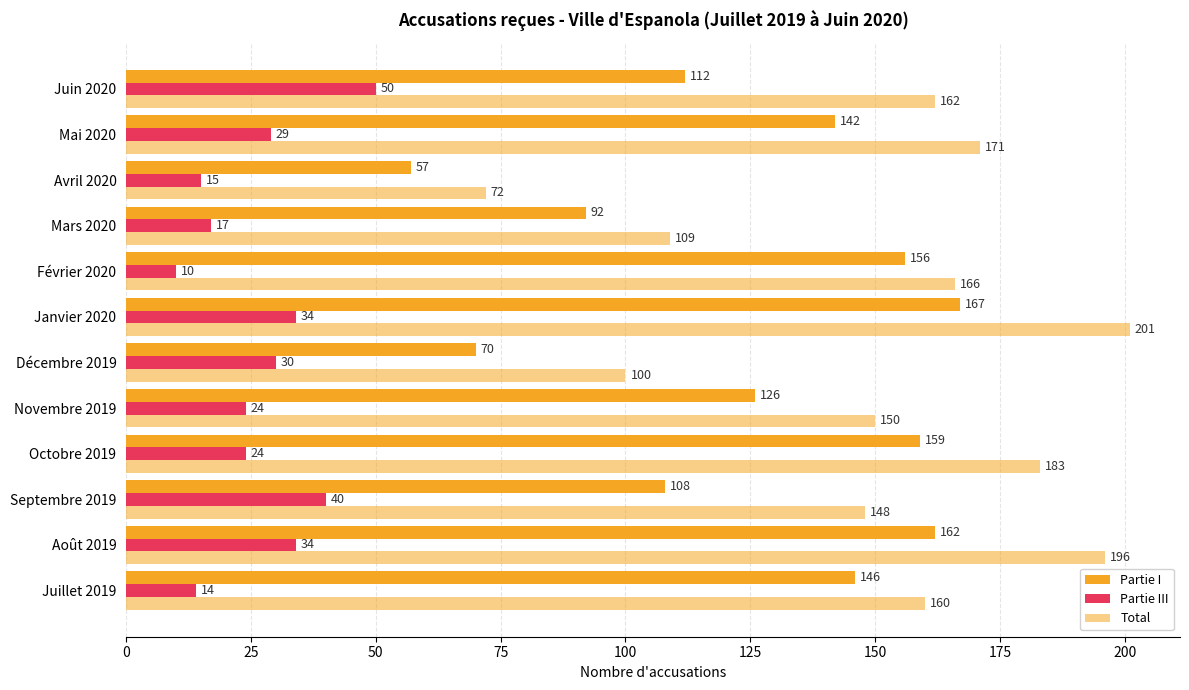

Reading left to right, list all the values displayed in this chart.

Partie I: 146	162	108	159	126	70	167	156	92	57	142	112
Partie III: 14	34	40	24	24	30	34	10	17	15	29	50
Total: 160	196	148	183	150	100	201	166	109	72	171	162